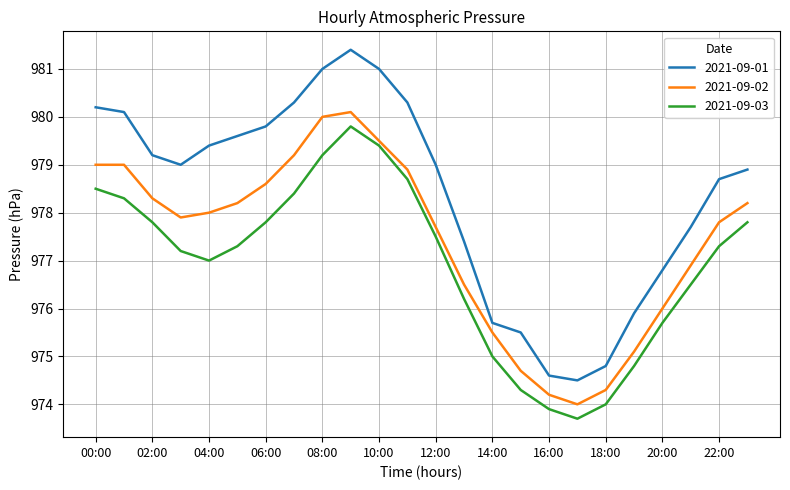

What is the difference between the maximum and minimum values in the 2021-09-01 series?

6.9